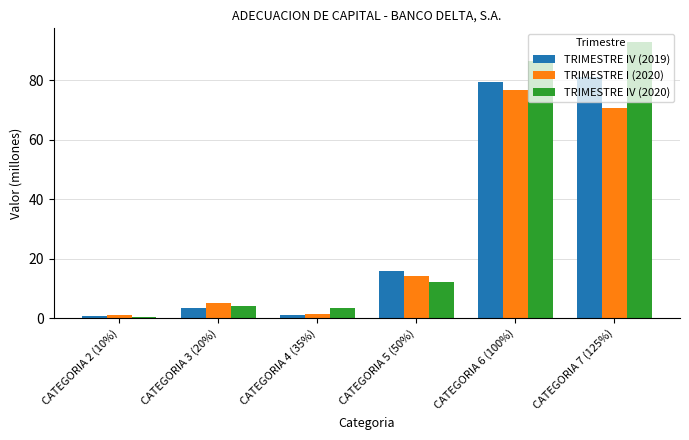

At CATEGORIA 5 (50%), list the series in order from smallest to largest.

TRIMESTRE IV (2020), TRIMESTRE I (2020), TRIMESTRE IV (2019)